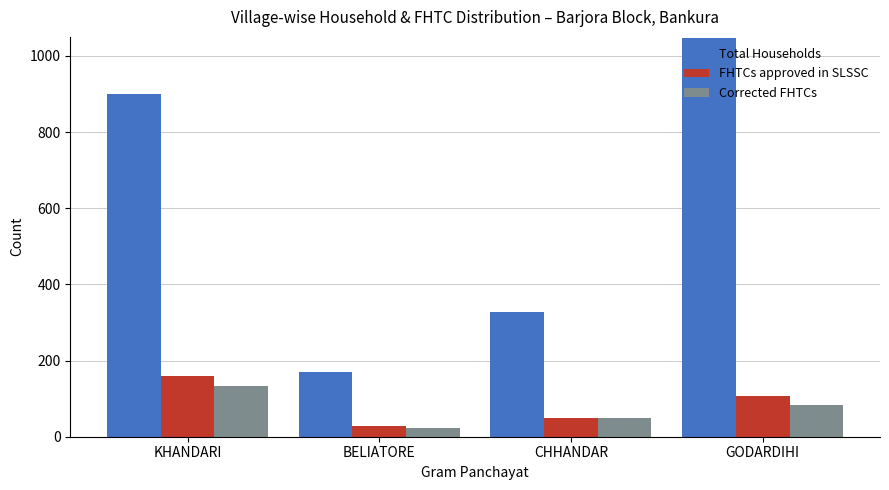

What is the difference between the highest and lowest values at CHHANDAR?

277